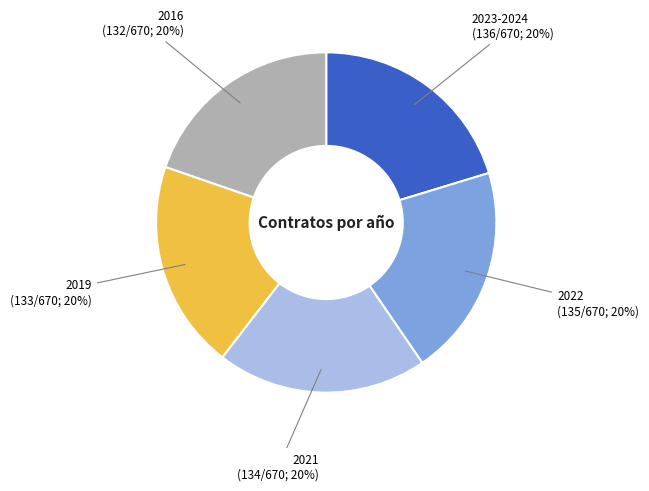

To the nearest percent, what is the average slice percentage?

20%